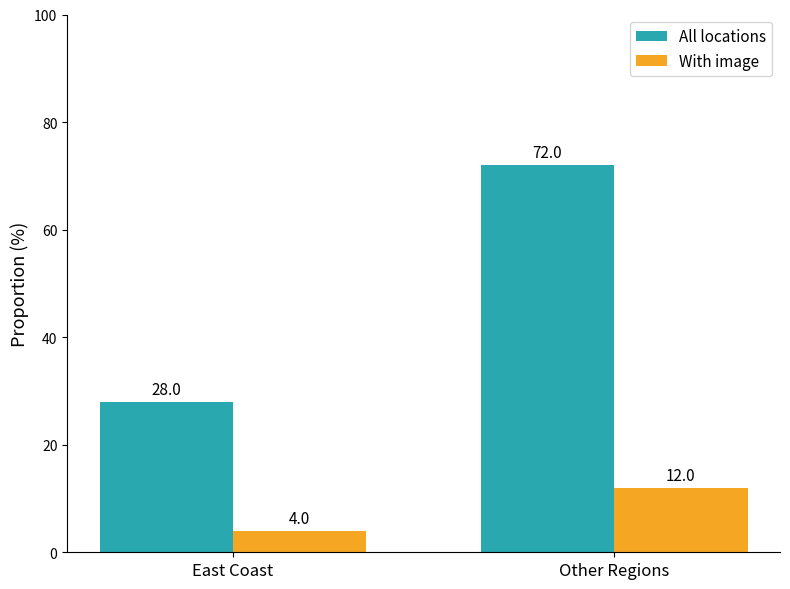

Rank the series by their average value, from lowest to highest.

With image, All locations